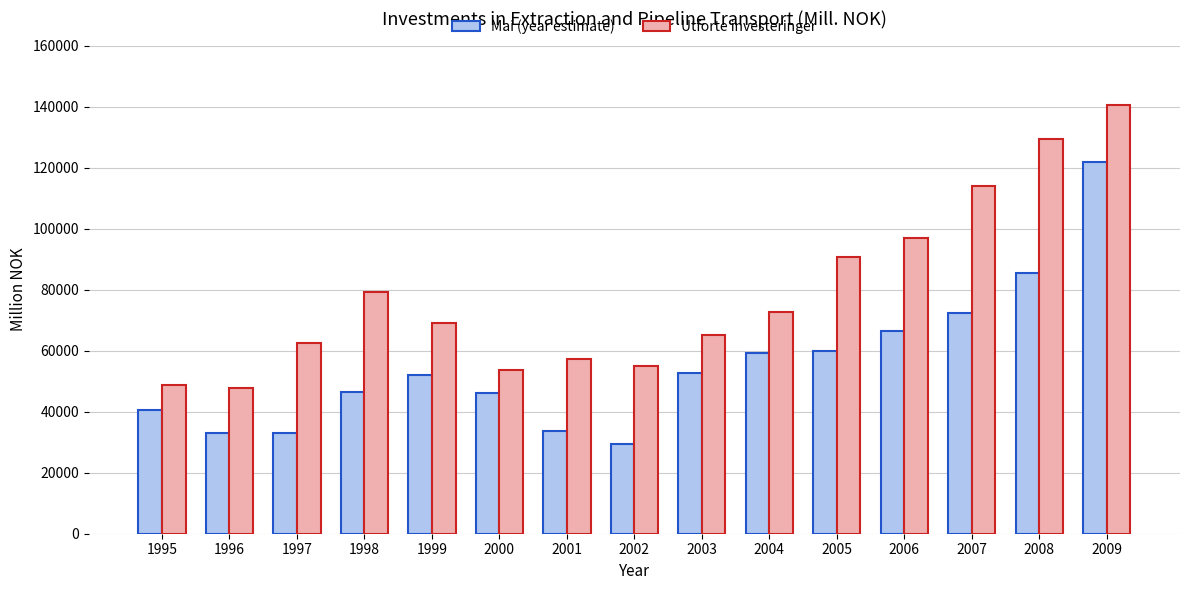

What is the value of the Mai (year estimate) bar at the 10th from the left?

59275